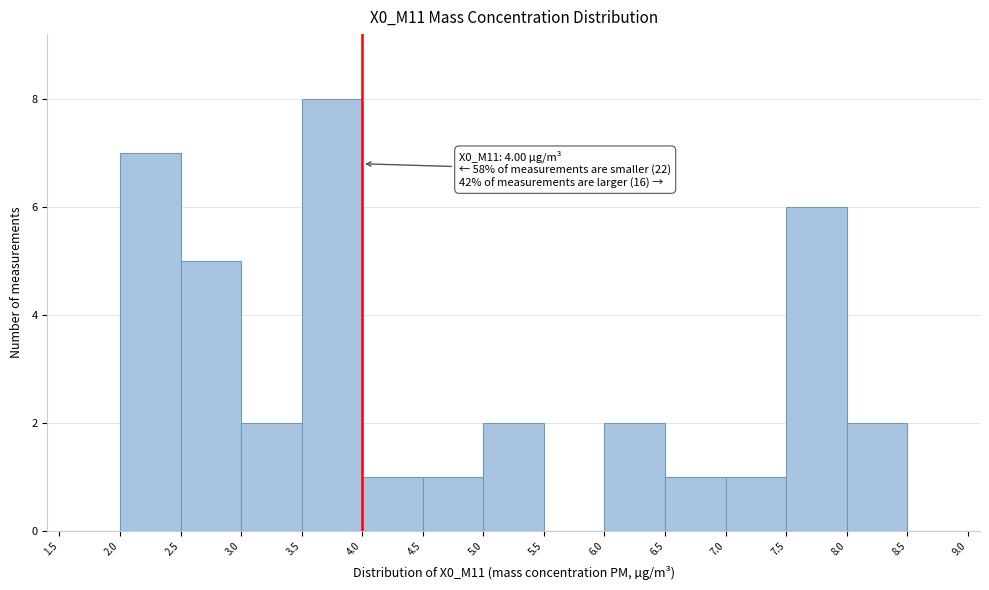

Over which range of the x-axis is the bar tallest?

3.5 to 4.0